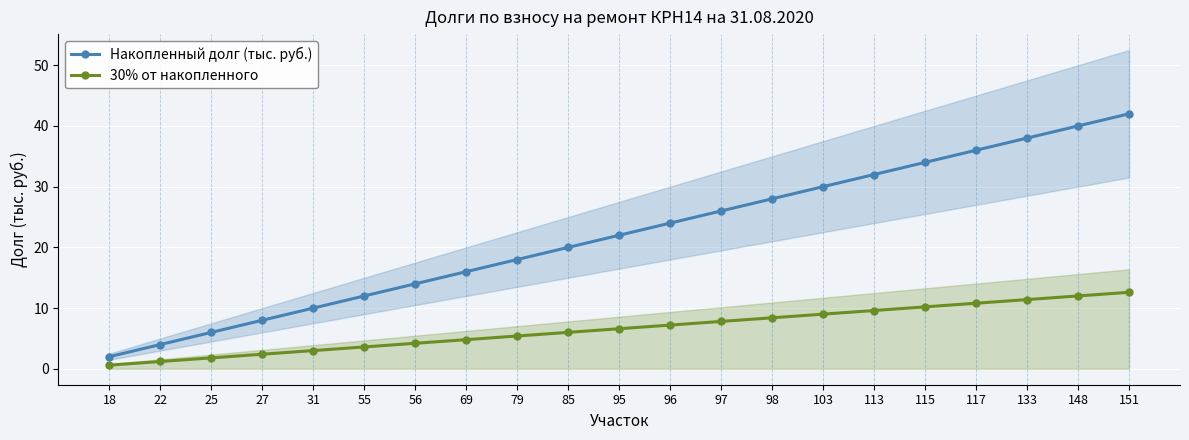

True or false: Накопленный долг (тыс. руб.) and 30% от накопленного intersect in this chart.

False